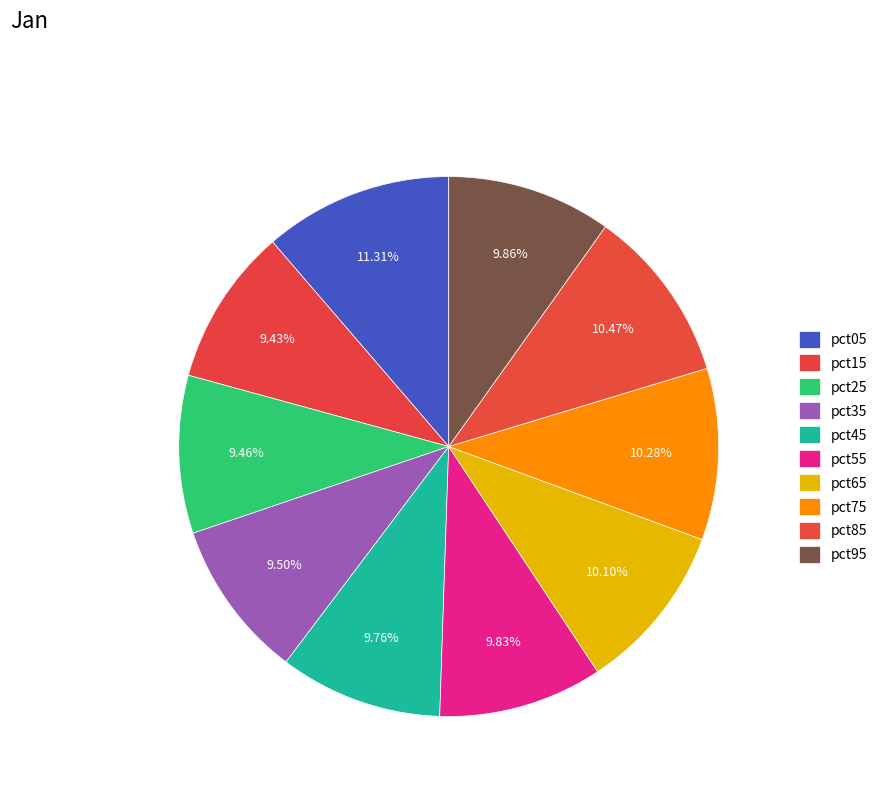

How many slices are in this pie chart?

10